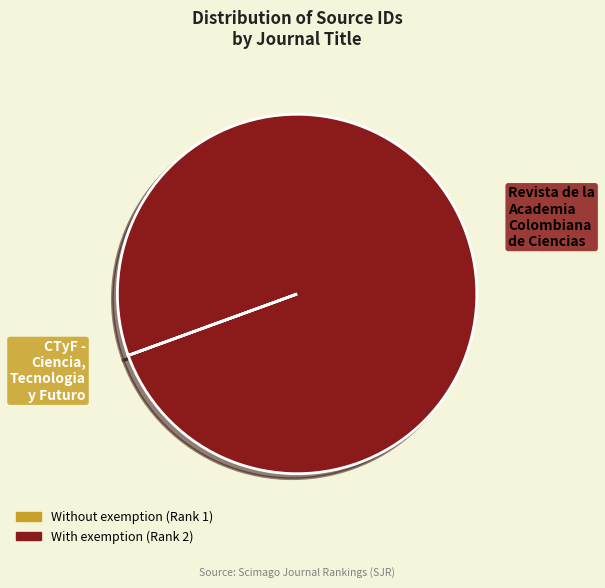

The Revista de la Academia Colombiana de Ciencias slice represents 100% of the pie. True or false?

True